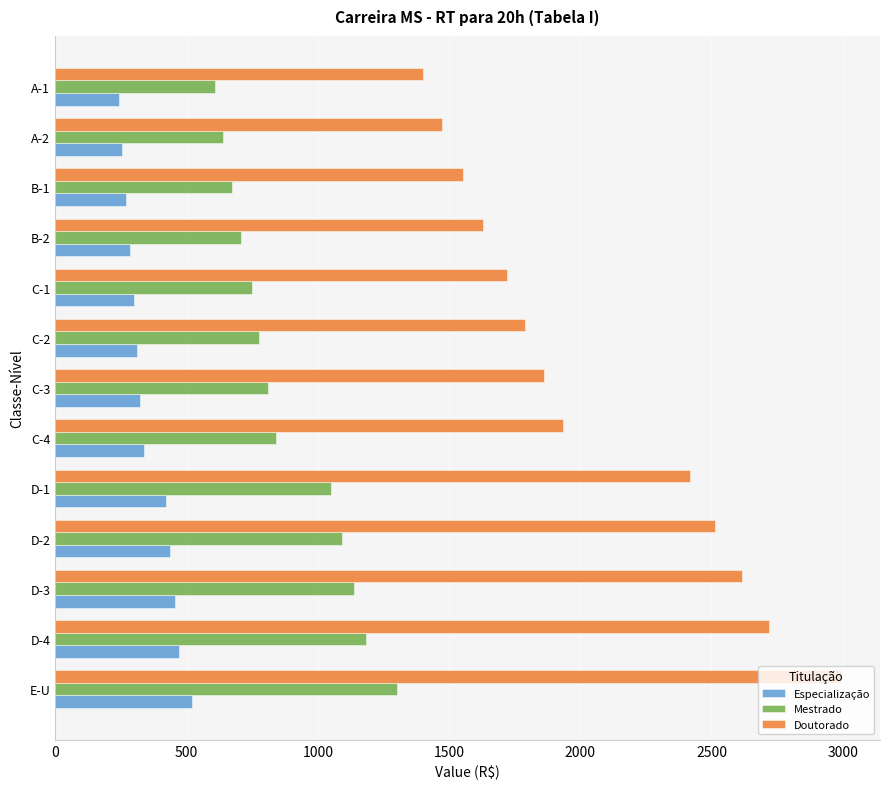

At how many categories does at least one series exceed 1750?

8